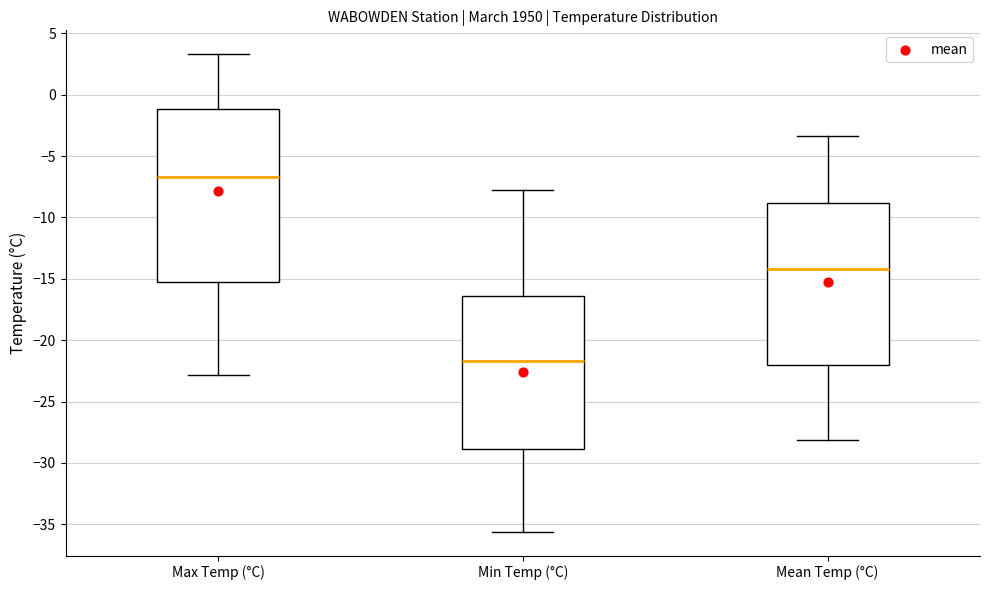

Comparing the boxes themselves (not the whiskers), which one is the tallest?

Max Temp (°C)